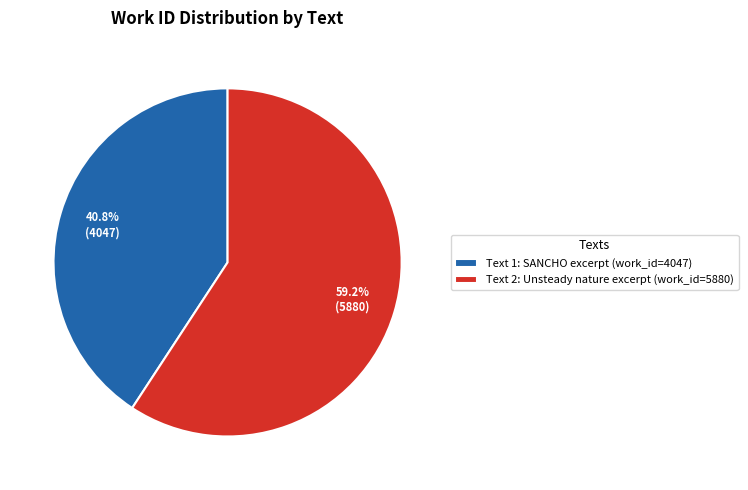

Combined, what portion of the pie is Text 2: Unsteady nature excerpt (work_id=5880) and Text 1: SANCHO excerpt (work_id=4047)?

100.0%